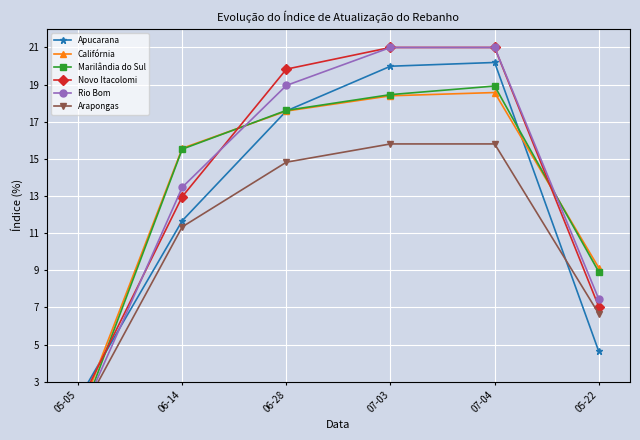

What is the difference between the highest and lowest values at 05-05?

1.4